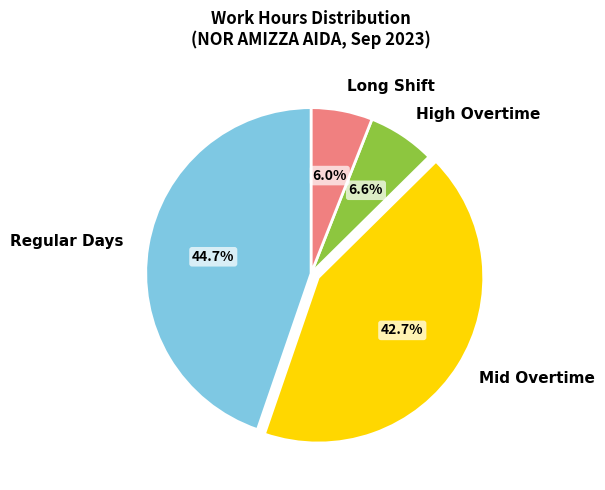

Between Mid Overtime and Regular Days, which is larger?

Regular Days